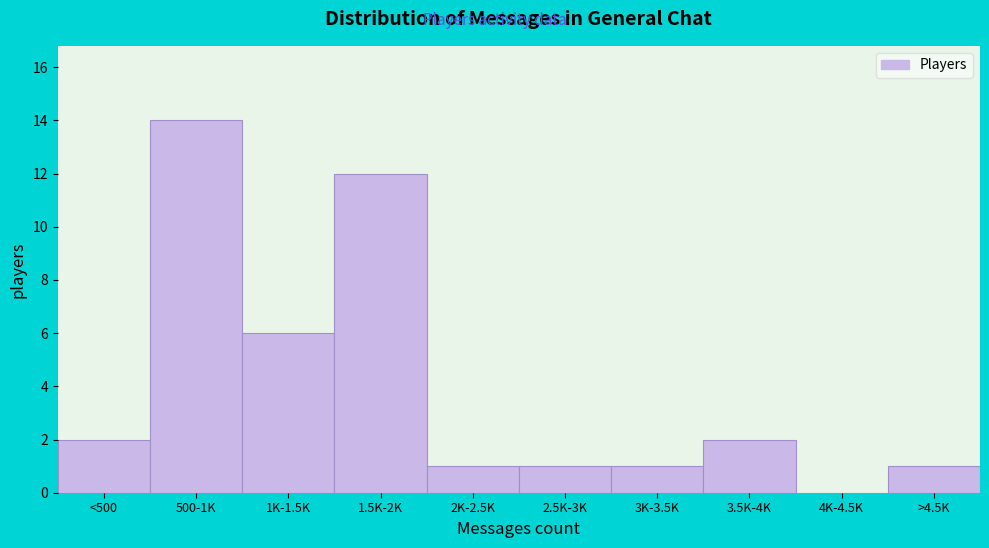

Reading left to right, transcribe all the data shown in this chart.

<500=2	500-1K=14	1K-1.5K=6	1.5K-2K=12	2K-2.5K=1	2.5K-3K=1	3K-3.5K=1	3.5K-4K=2	4K-4.5K=0	>4.5K=1